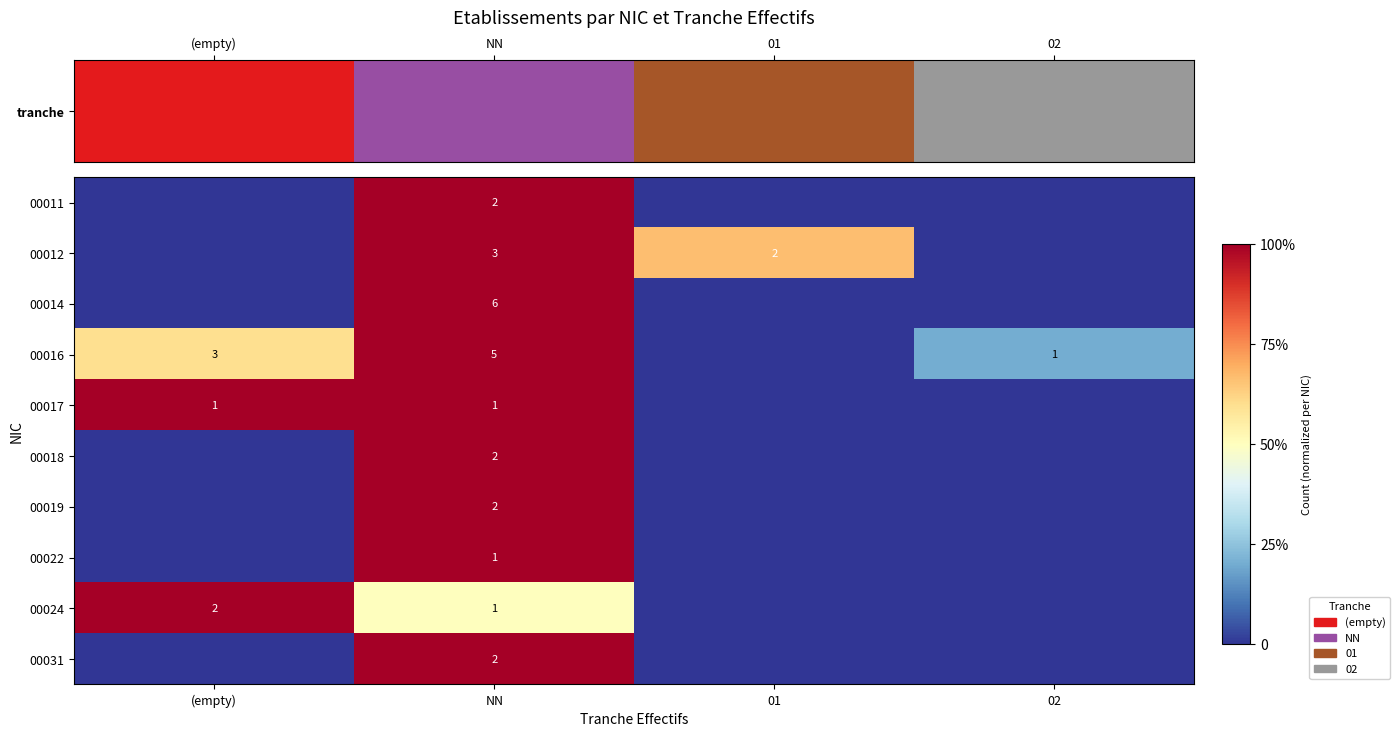

The 00031 series shows 1 at NN. True or false?

False